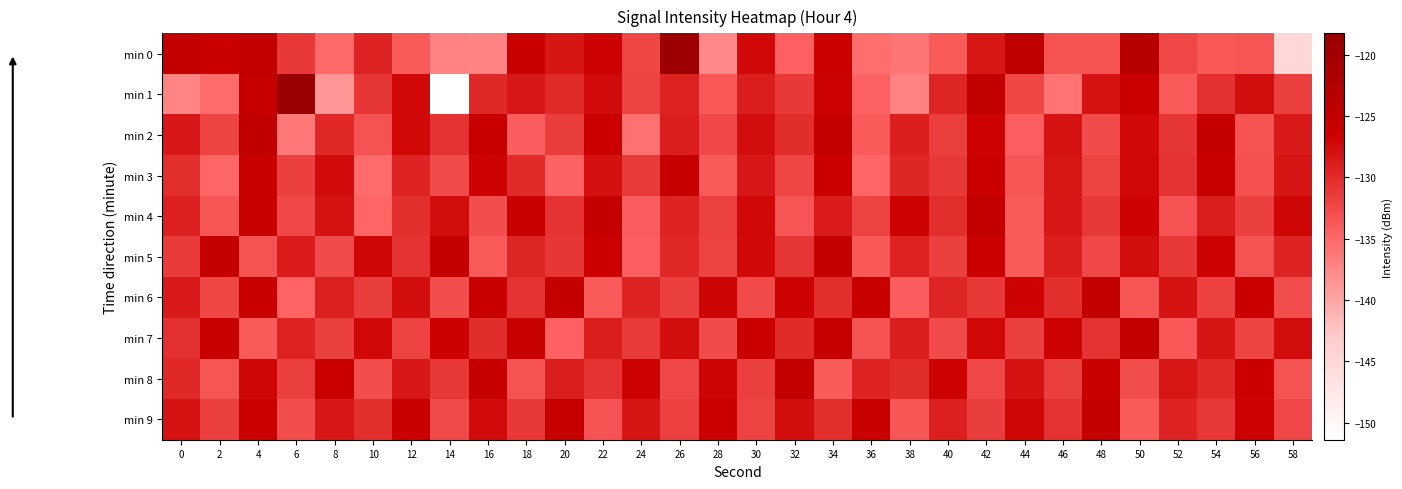

How many distinct data groups are displayed?

10